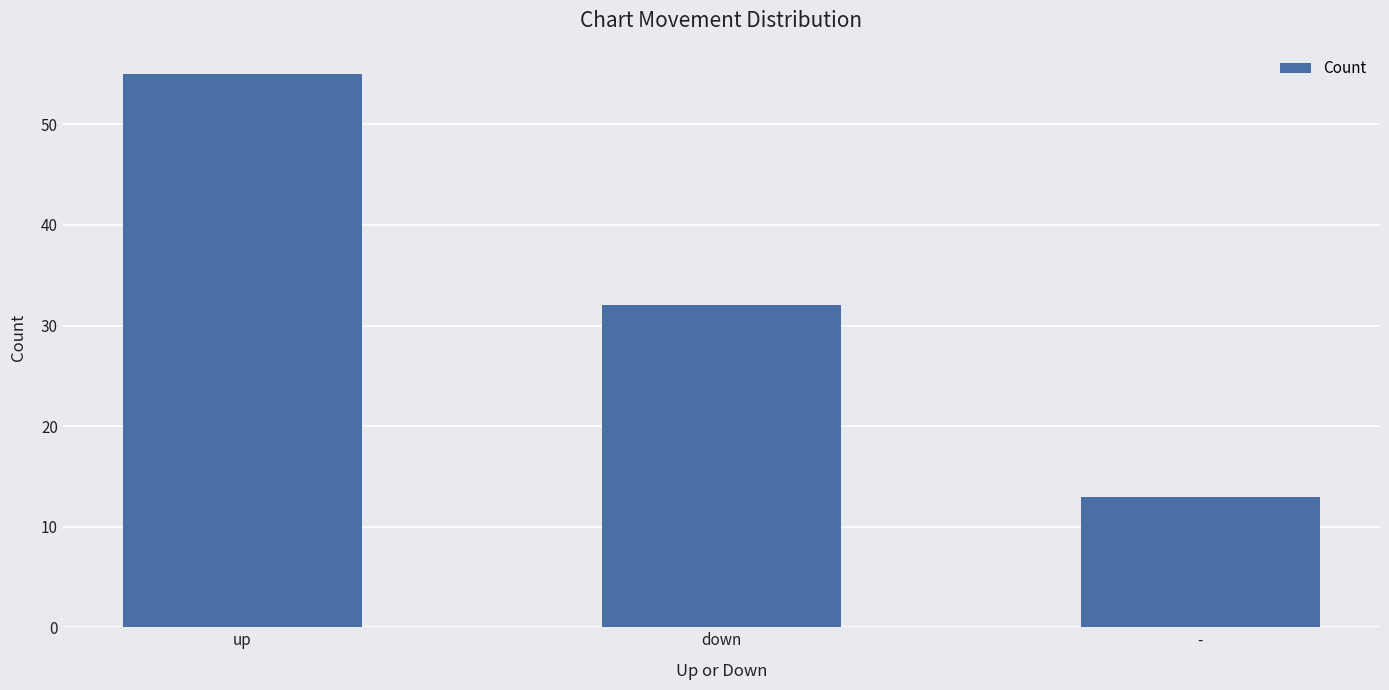

What is the value of the 1st bar from the left?

55